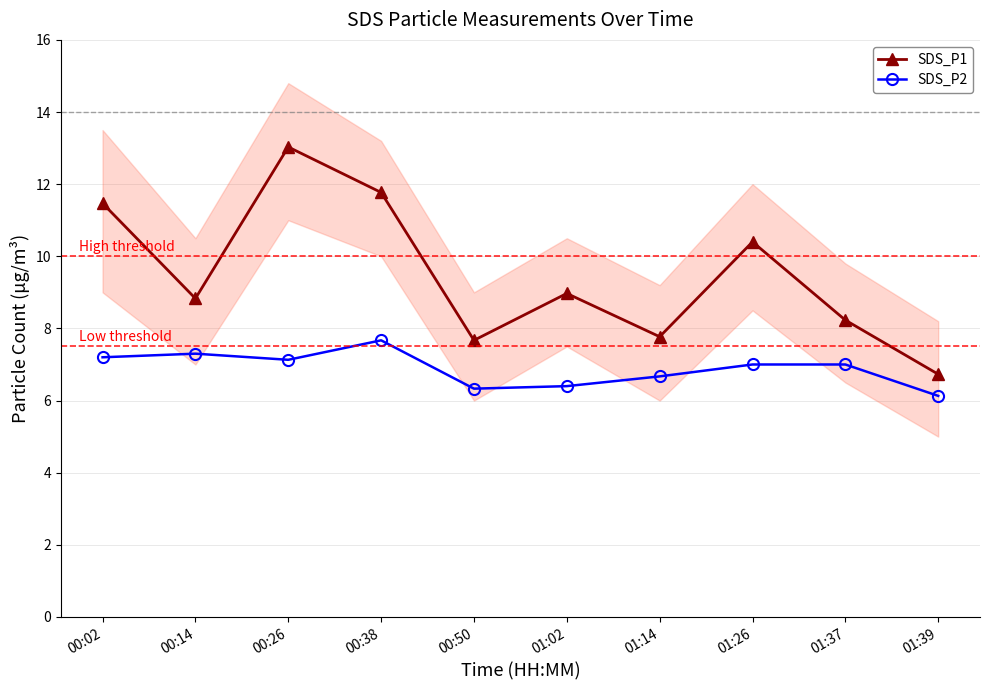

Rank the categories by SDS_P1 value from highest to lowest.

00:26, 00:38, 00:02, 01:26, 01:02, 00:14, 01:37, 01:14, 00:50, 01:39